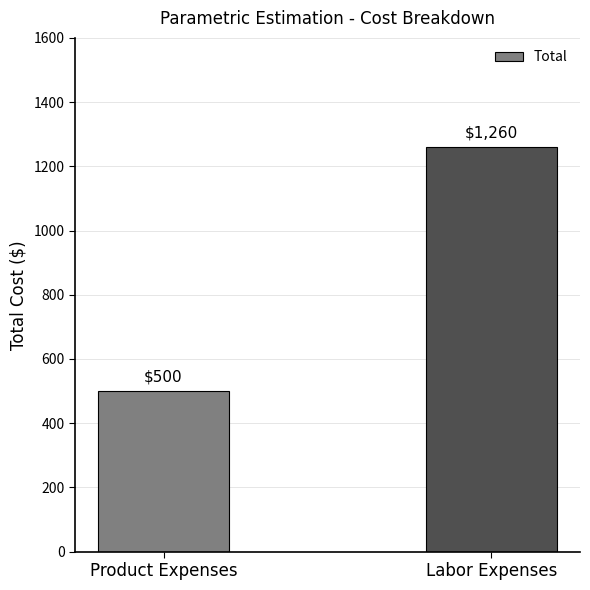

What is the sum of all values?

1760